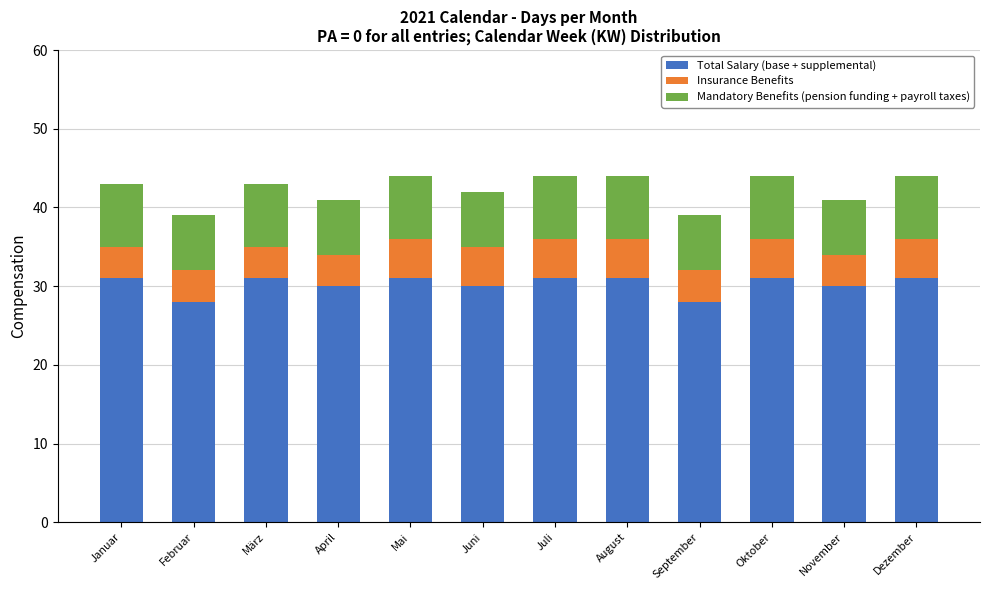

What is the sum of the Total Salary (base + supplemental) values at März and April?

61